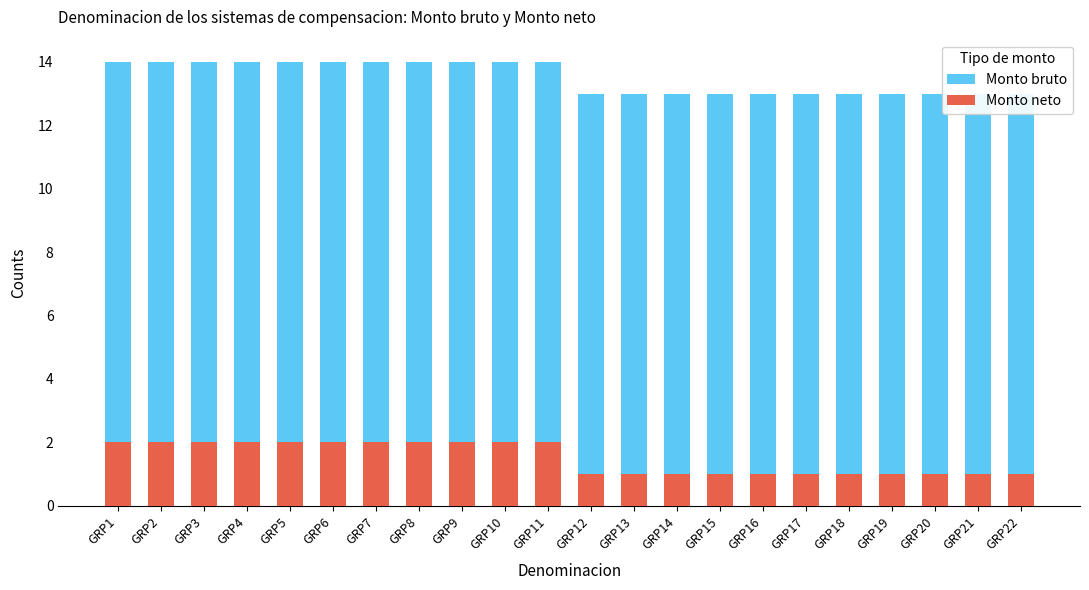

What is the difference between the highest and lowest values at GRP7?

12